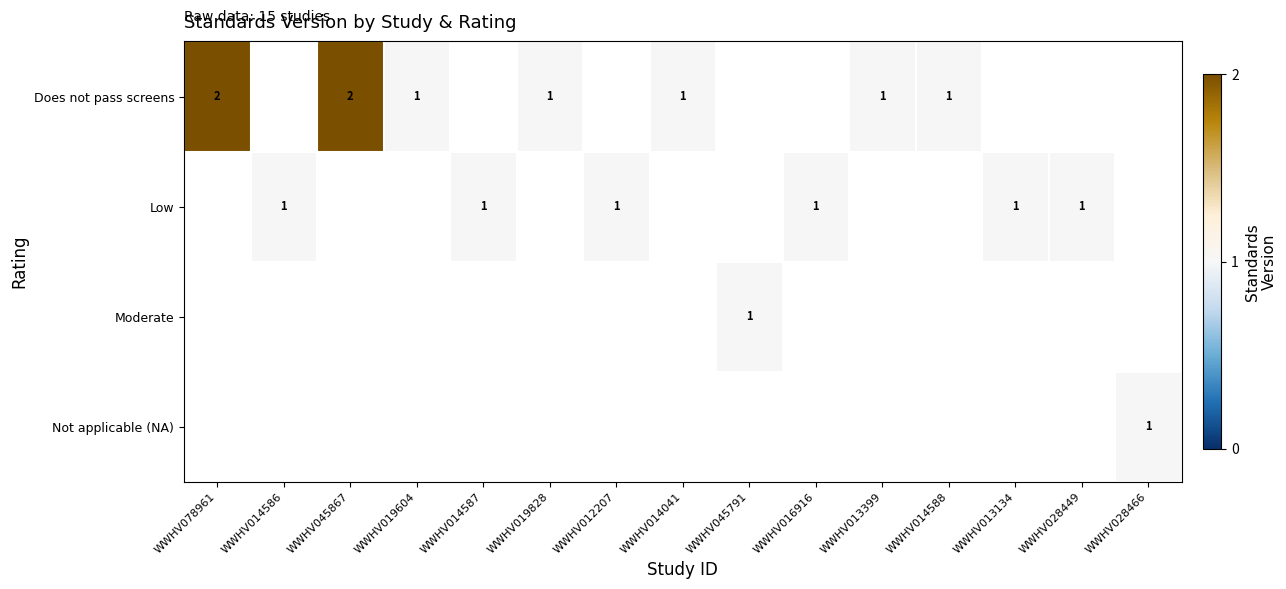

What is the greatest value displayed?

2.0